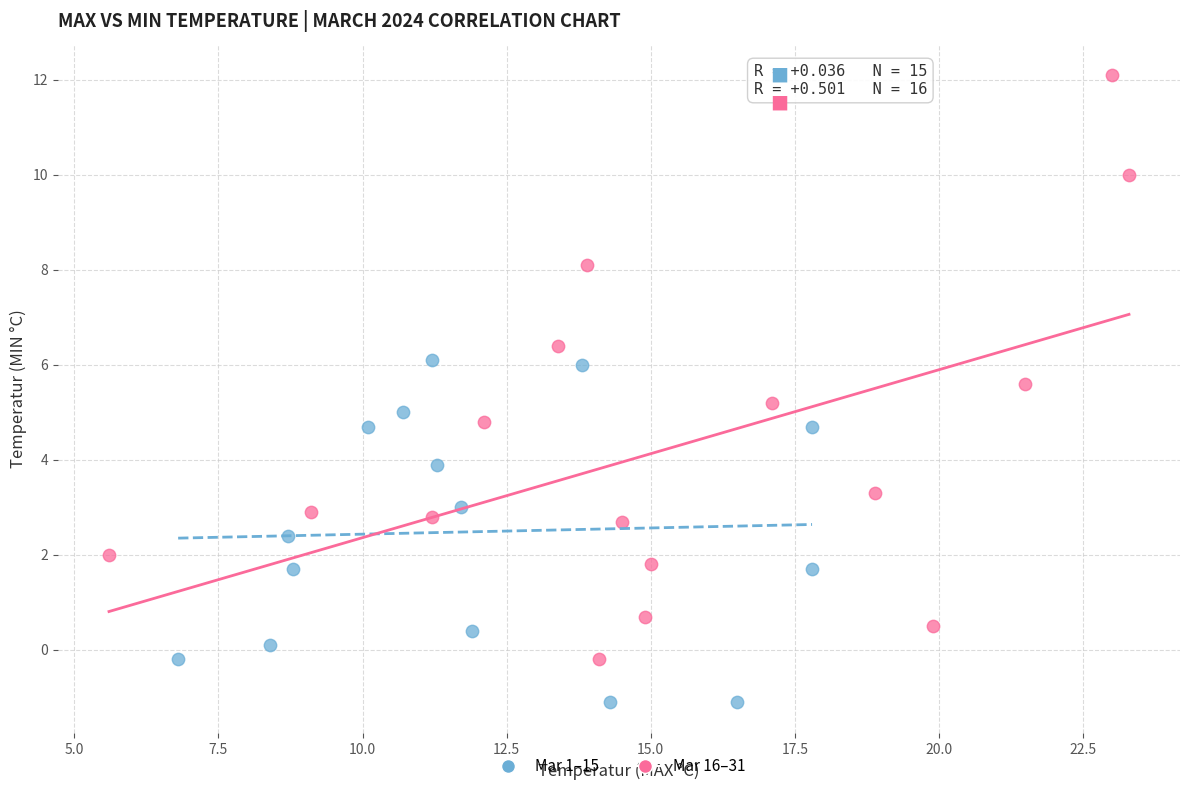

Which series has the widest spread of Y values?

Mar 16–31